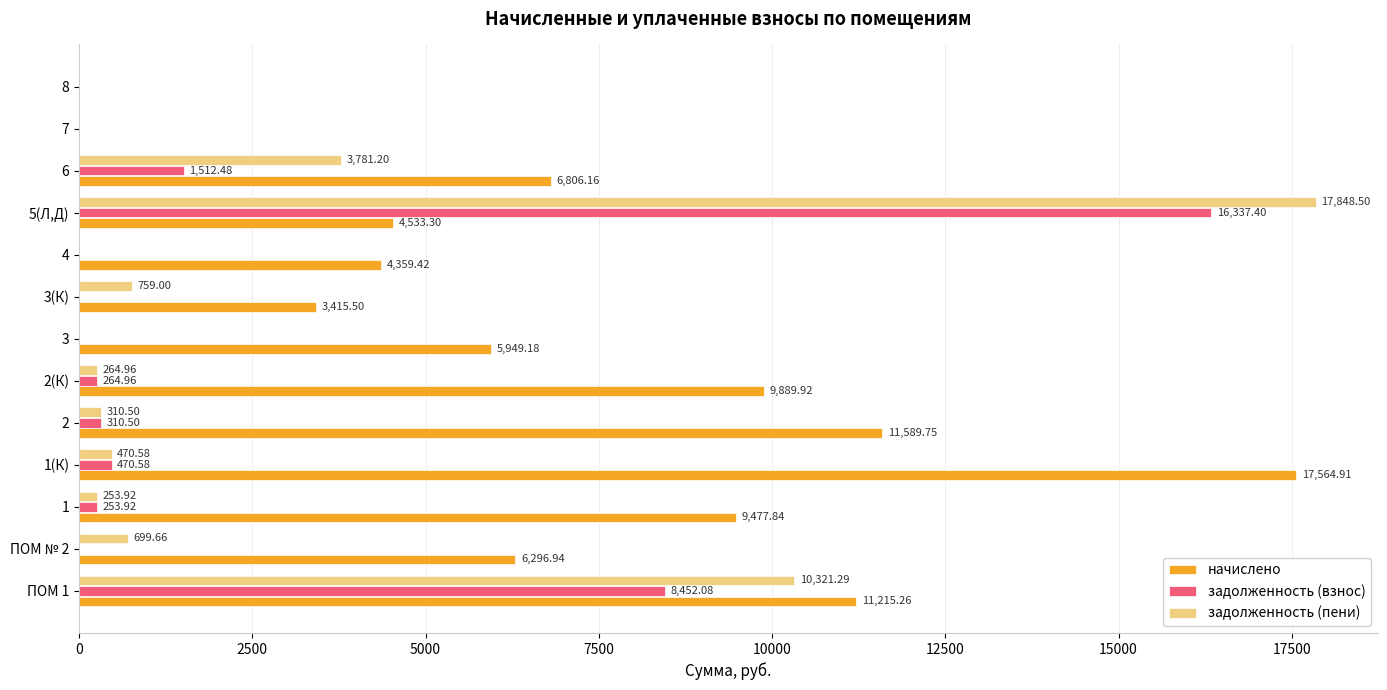

Count the number of categories in the chart.

13